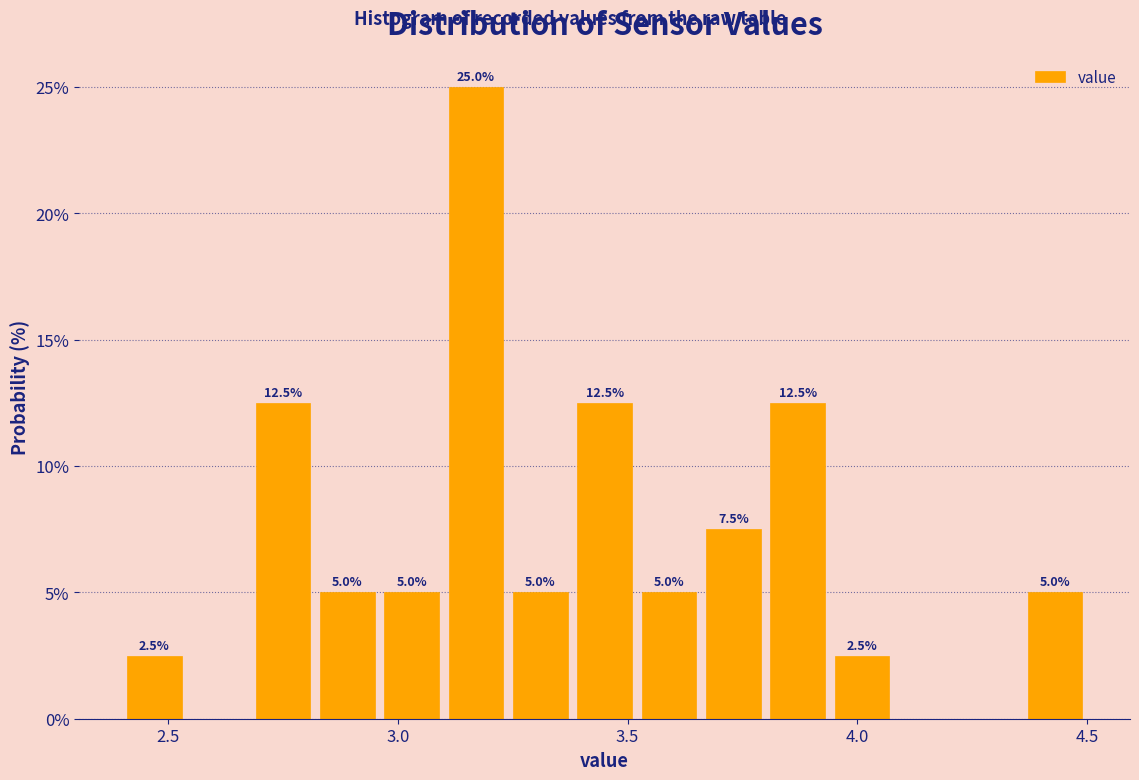

Around what value on the x-axis is the tallest bar? Give the approximate position of its centre, as read against the axis.

3.15